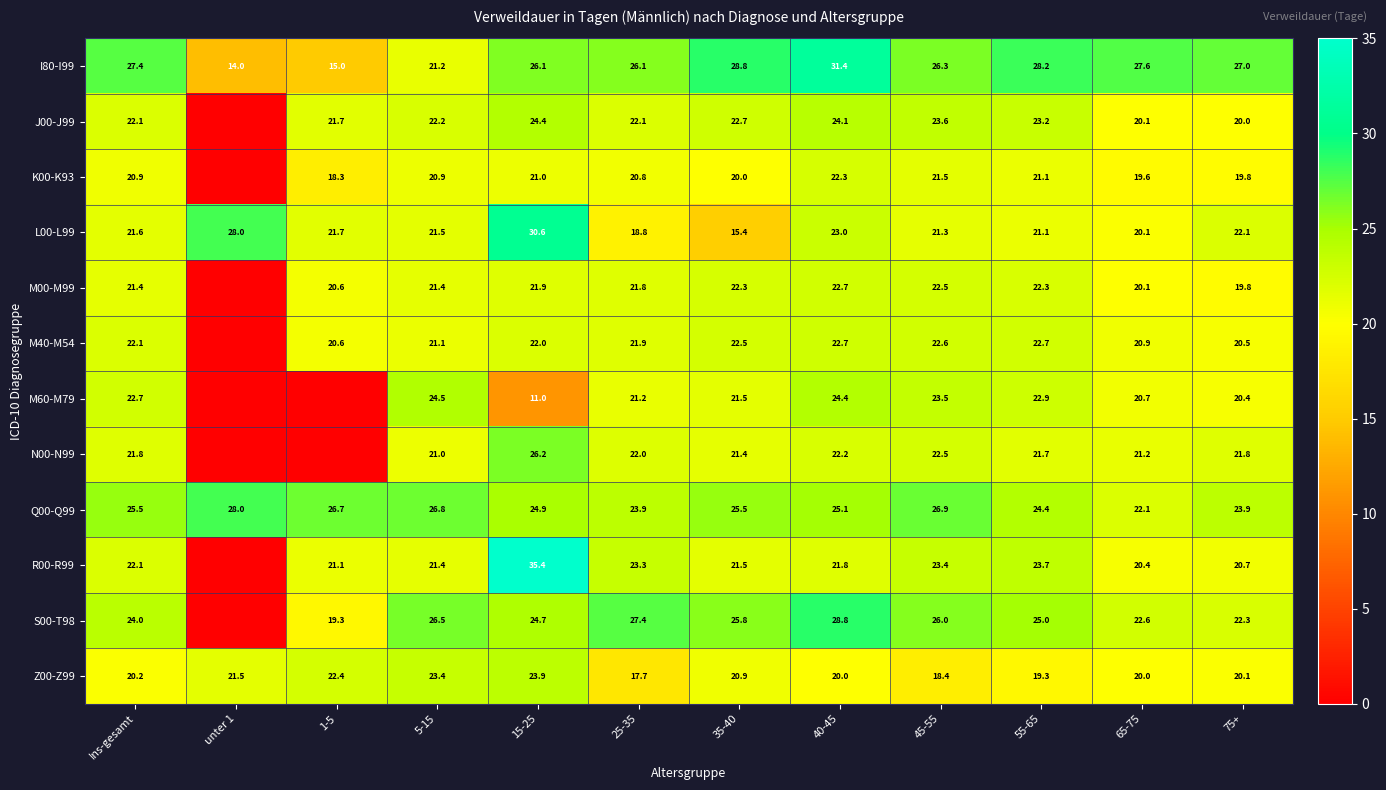

What is the difference between the K00-K93 values at 75+ and 5-15?

1.1